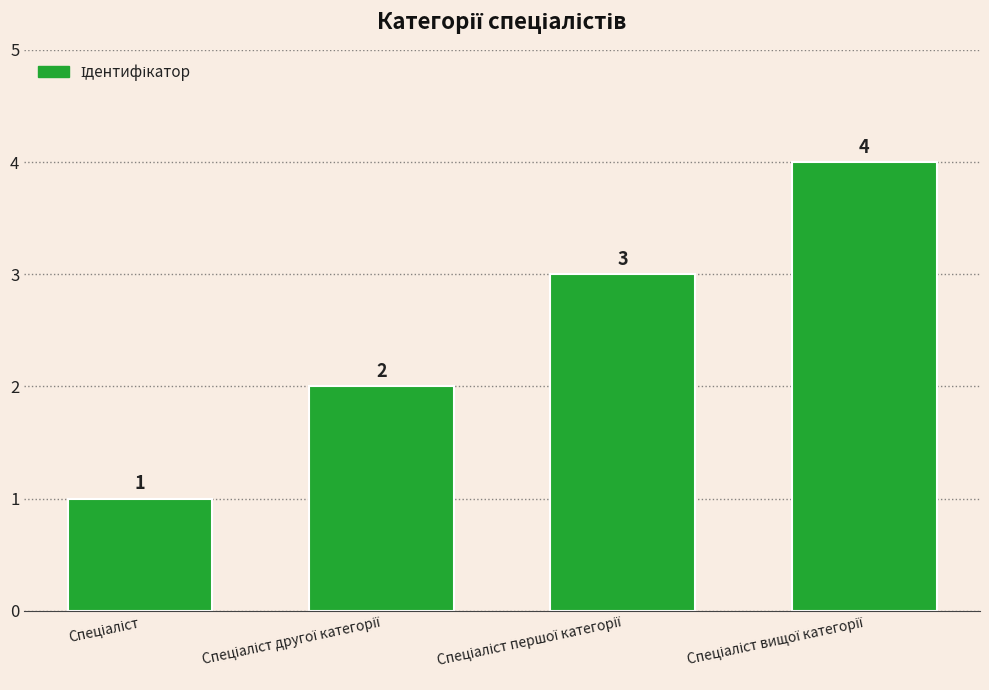

What is the maximum value shown in the chart?

4